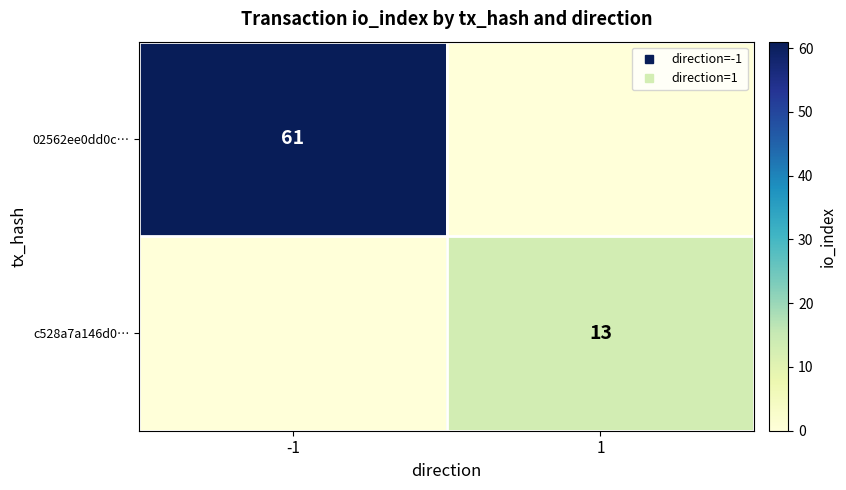

At -1, list the series in order from smallest to largest.

c528a7a146d0…, 02562ee0dd0c…